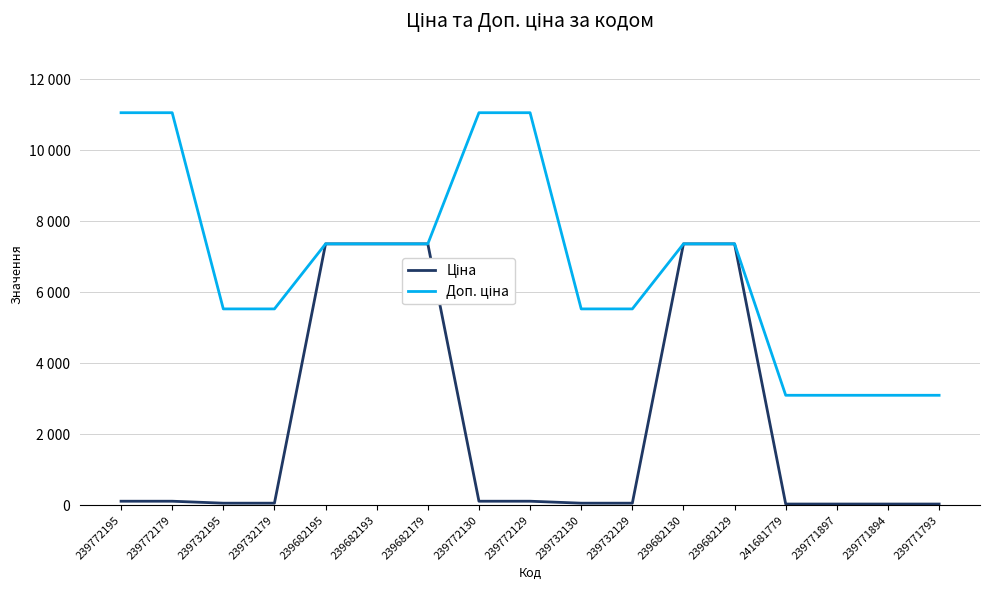

Does the chart have visible grid lines?

Yes